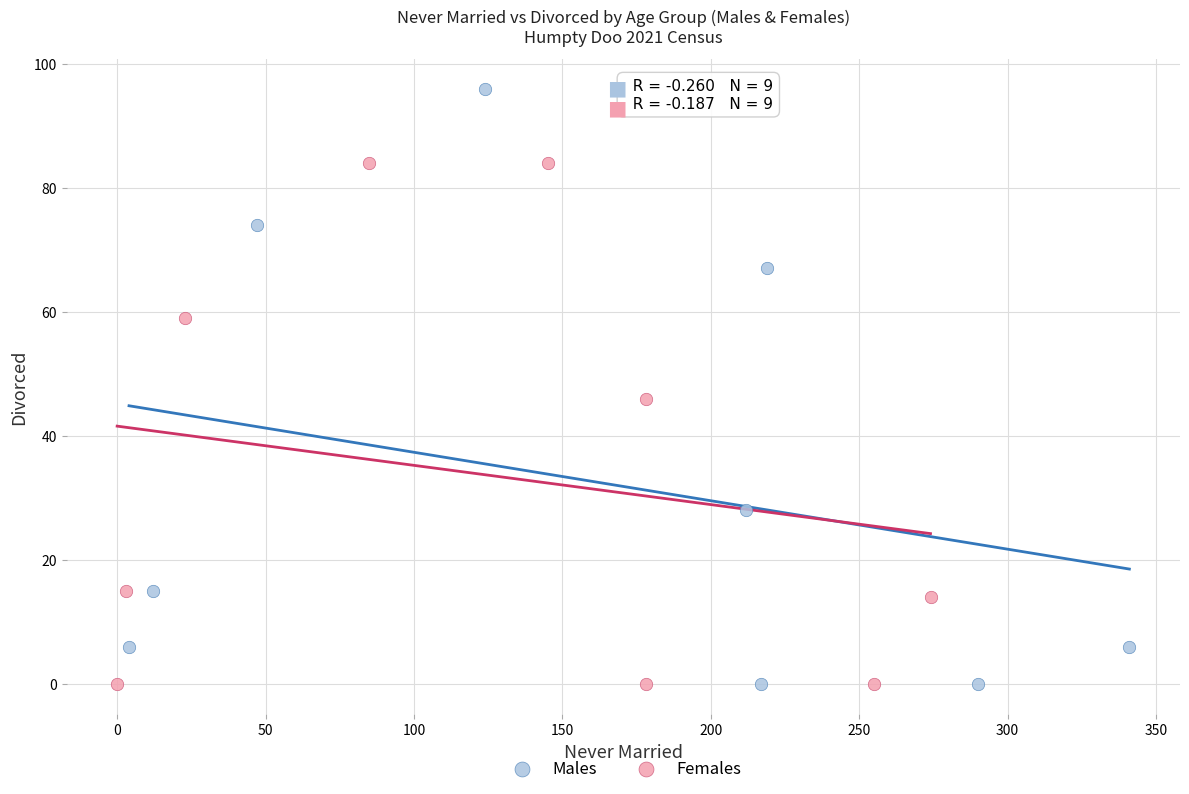

Which series has the largest Y range (max minus min)?

Males